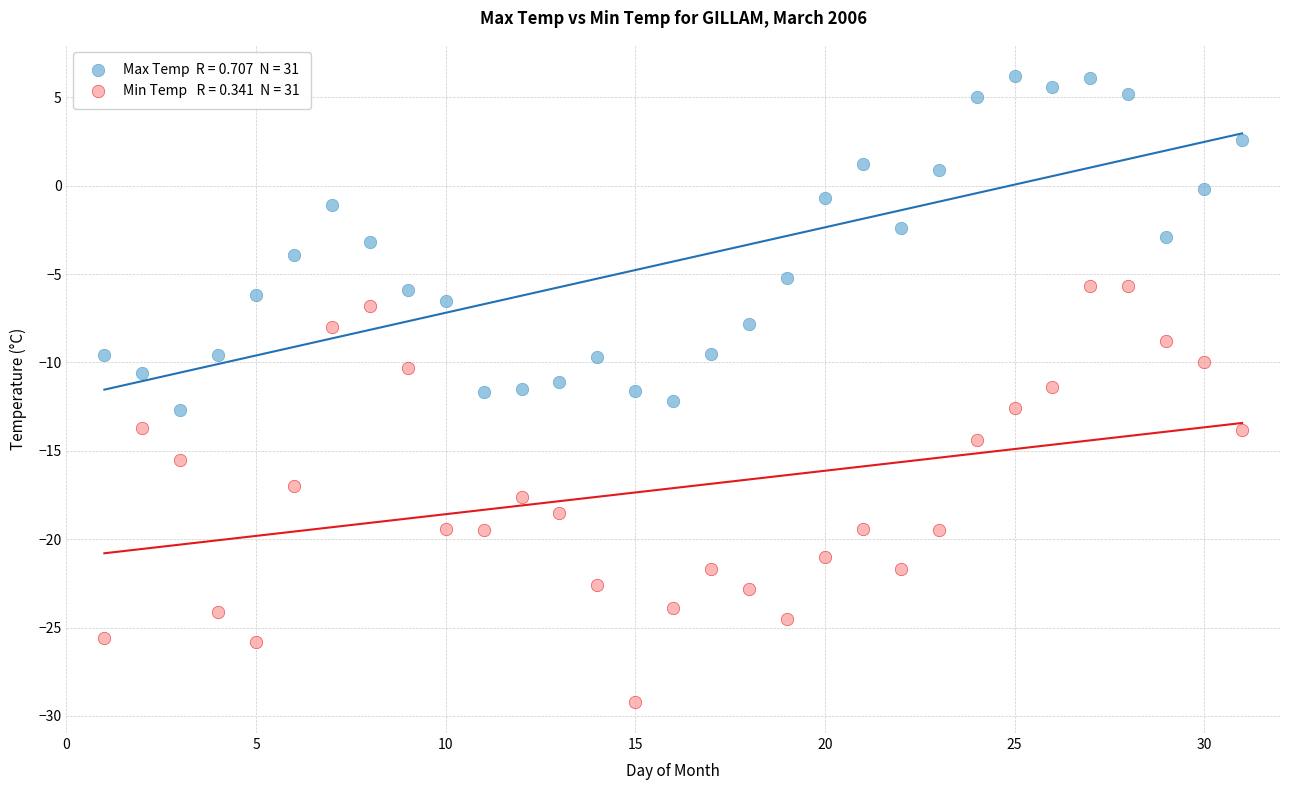

Across all data points, what is the range of Y values (max minus min)?

35.4